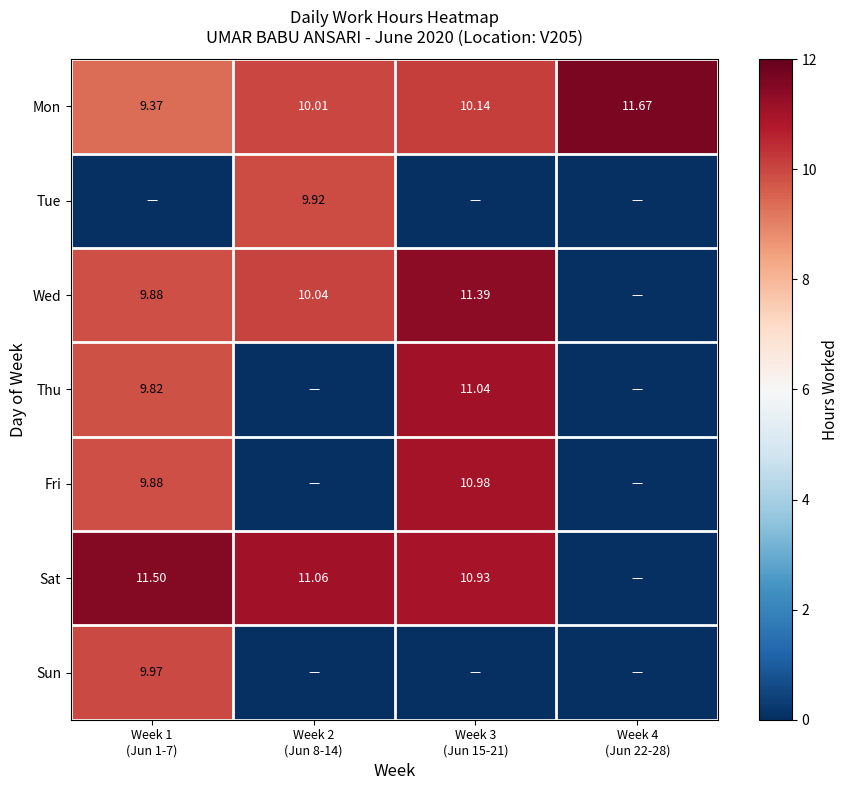

Is it true that Tue equals -3.7 at Week 3 (Jun 15-21)?

False